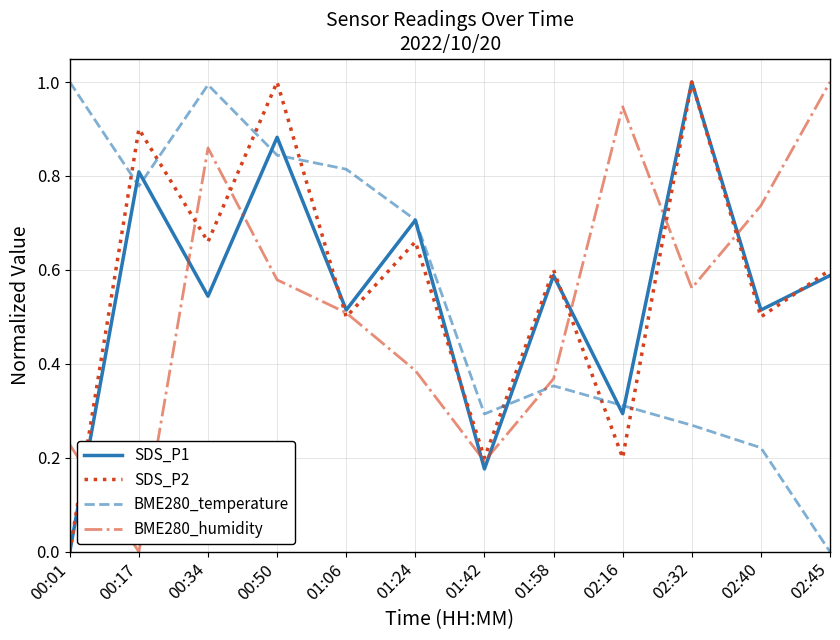

Which series changed the most between 00:50 and 01:42?

SDS_P2